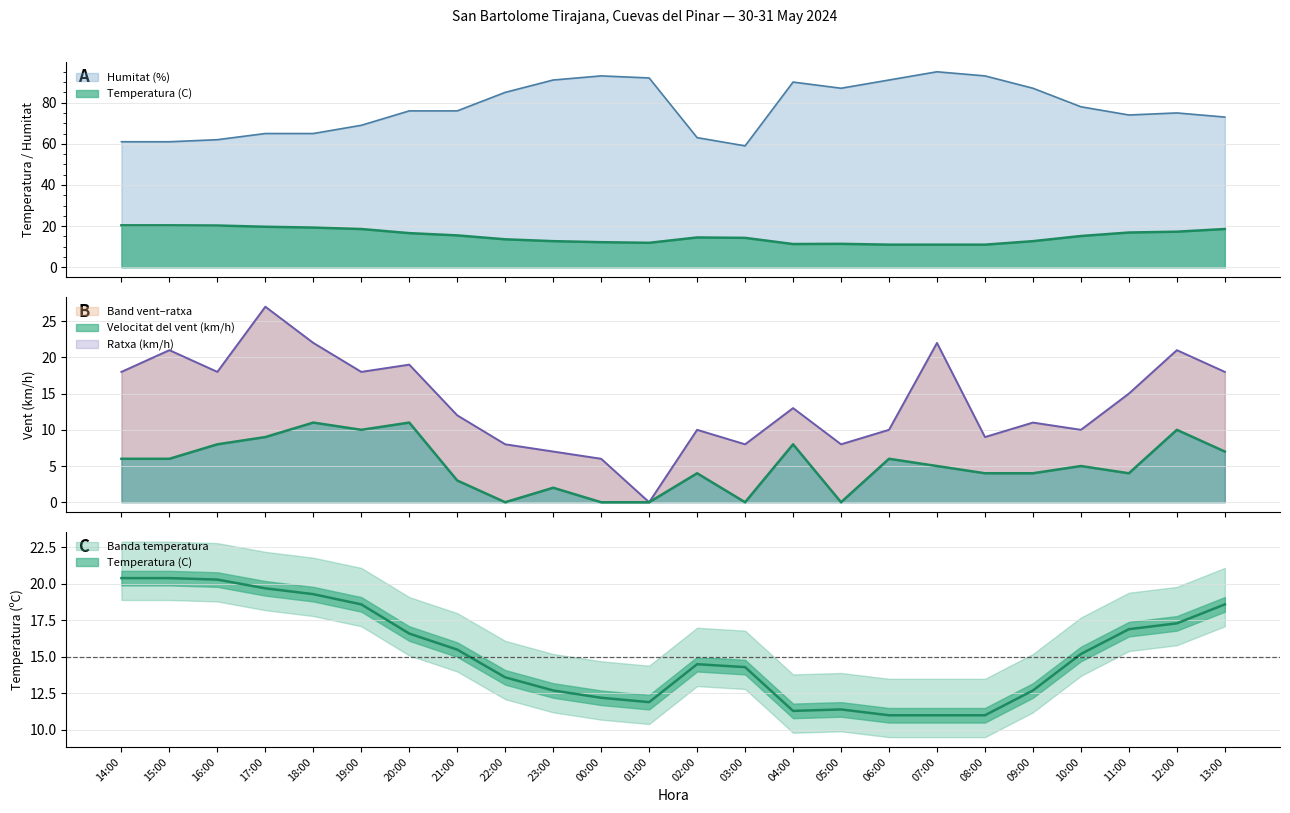

True or false: Velocitat del vent (km/h) and Ratxa (km/h) intersect in this chart.

False